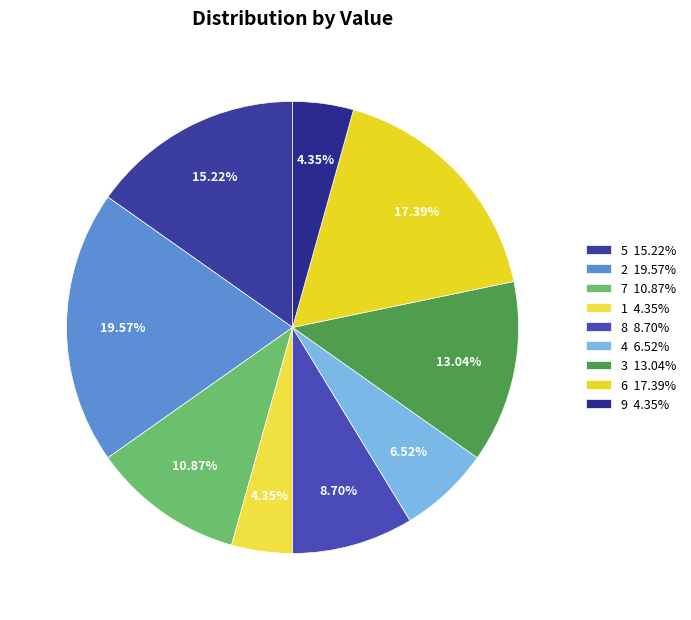

To the nearest percent, what portion does 3 represent?

13%